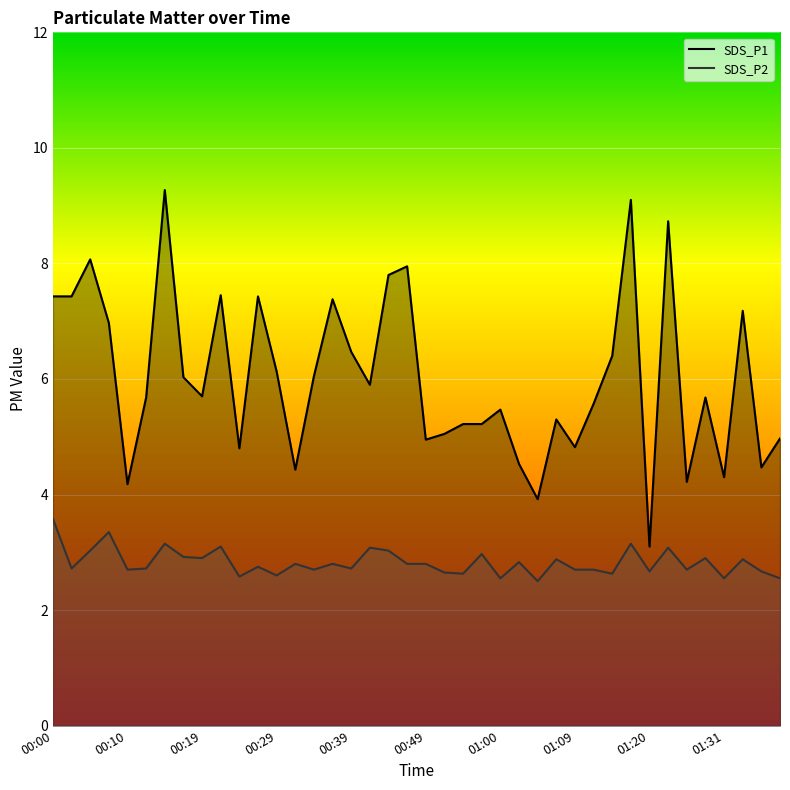

Reading right to left, what are all the values shown in this chart?

SDS_P1: 5.0	4.5	7.2	4.3	5.7	4.2	8.7	3.1	9.1	6.4	5.6	4.8	5.3	3.9	4.5	5.5	5.2	5.2	5.0	5.0	8.0	7.8	5.9	6.5	7.4	6.0	4.4	6.1	7.4	4.8	7.5	5.7	6.0	9.3	5.7	4.2	7.0	8.1	7.4	7.4
SDS_P2: 2.5	2.7	2.9	2.5	2.9	2.7	3.1	2.7	3.1	2.6	2.7	2.7	2.9	2.5	2.8	2.5	3.0	2.6	2.6	2.8	2.8	3.0	3.1	2.7	2.8	2.7	2.8	2.6	2.8	2.6	3.1	2.9	2.9	3.1	2.7	2.7	3.4	3.0	2.7	3.6